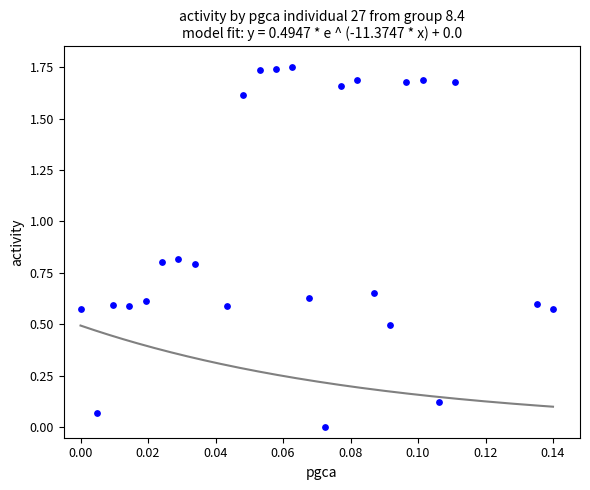

How many points are shown in the scatter plot?

25